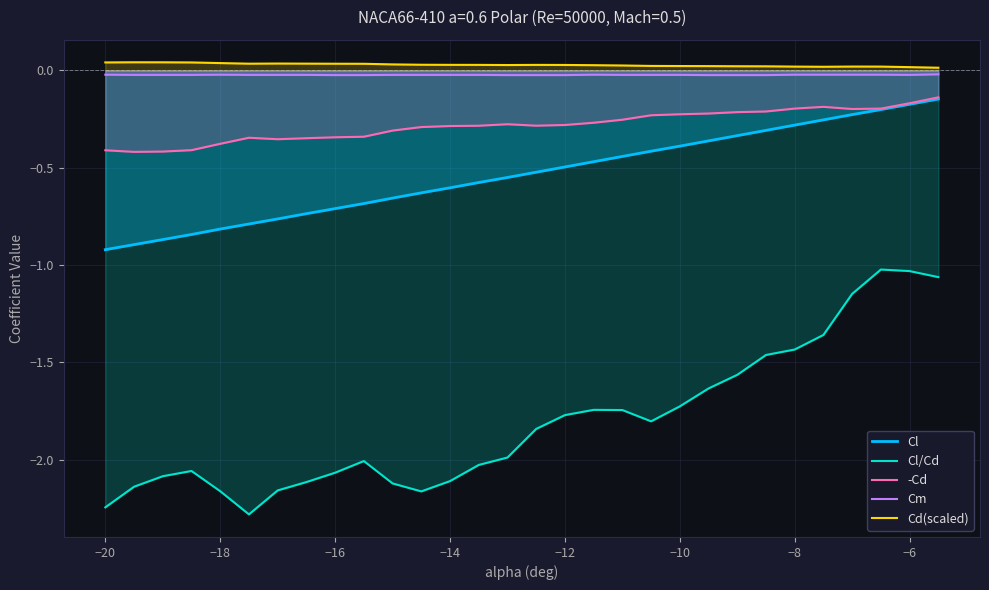

True or false: Cm and Cl intersect in this chart.

False